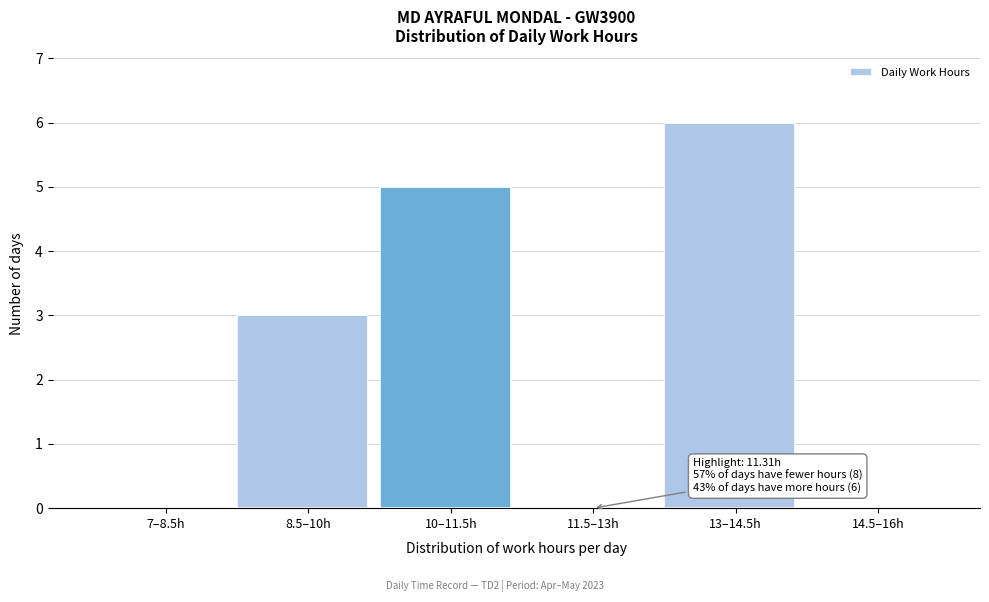

Reading left to right, list all the values displayed in this chart.

7–8.5h=0	8.5–10h=3	10–11.5h=5	11.5–13h=0	13–14.5h=6	14.5–16h=0